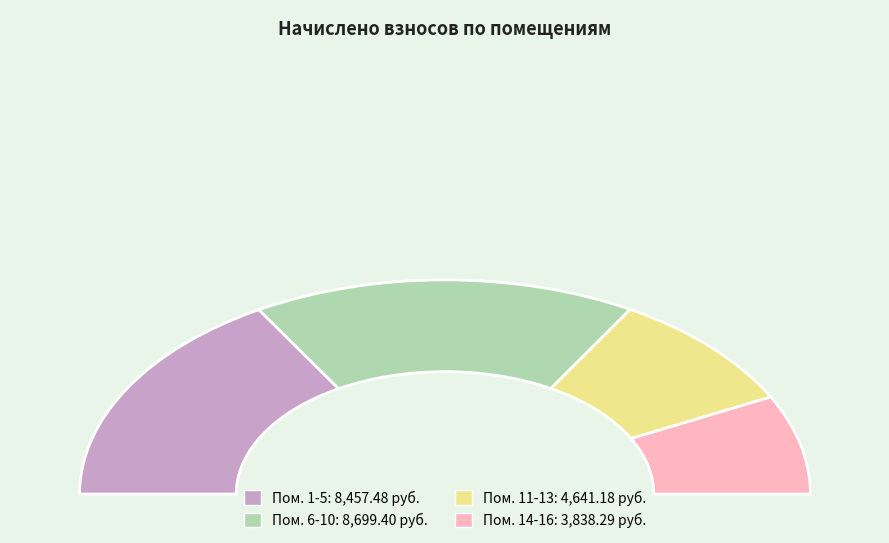

Is the sum of 1 and 10 greater than half?

No